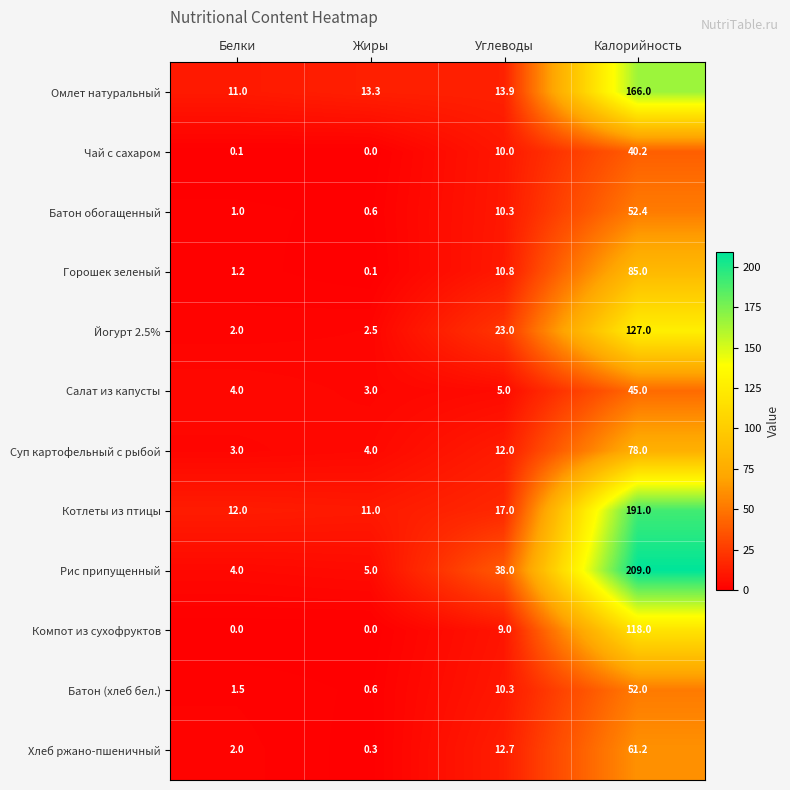

What value does the Суп картофельный с рыбой series have at Белки?

3.0